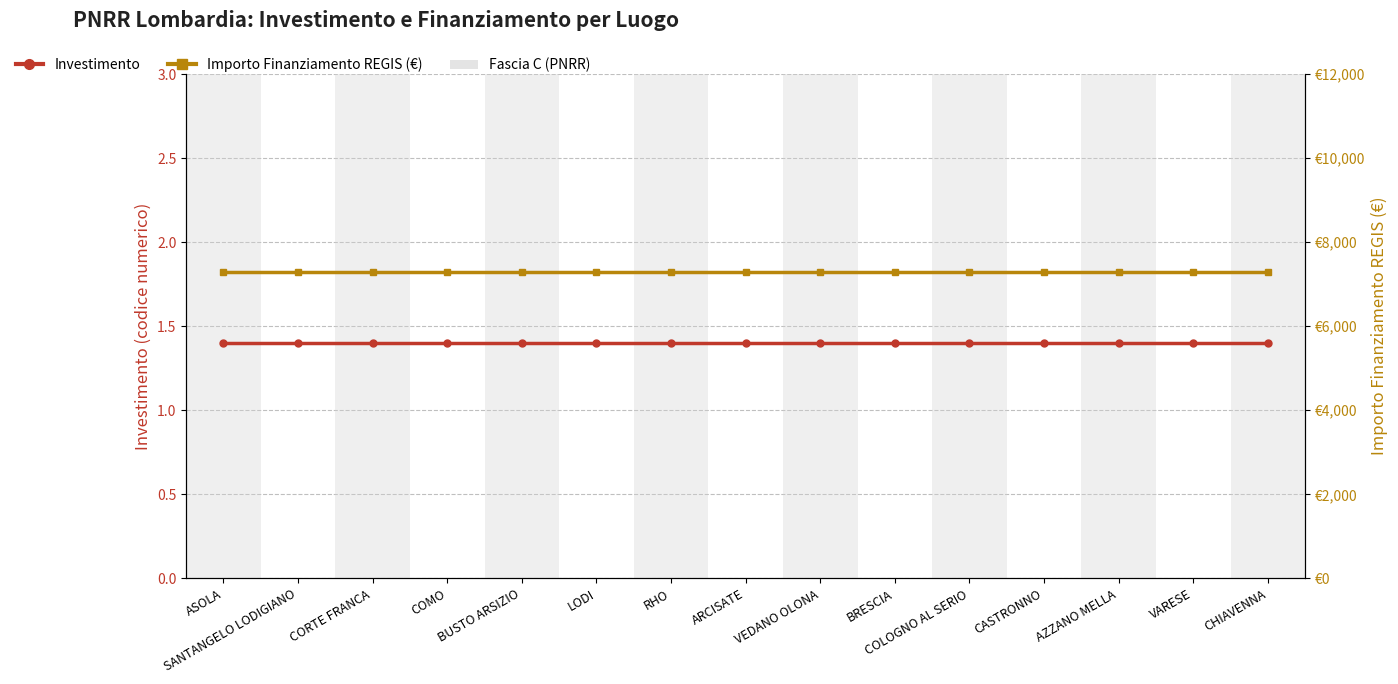

List the series in order of their peak value, lowest first.

Investimento, Importo Finanziamento REGIS (€)